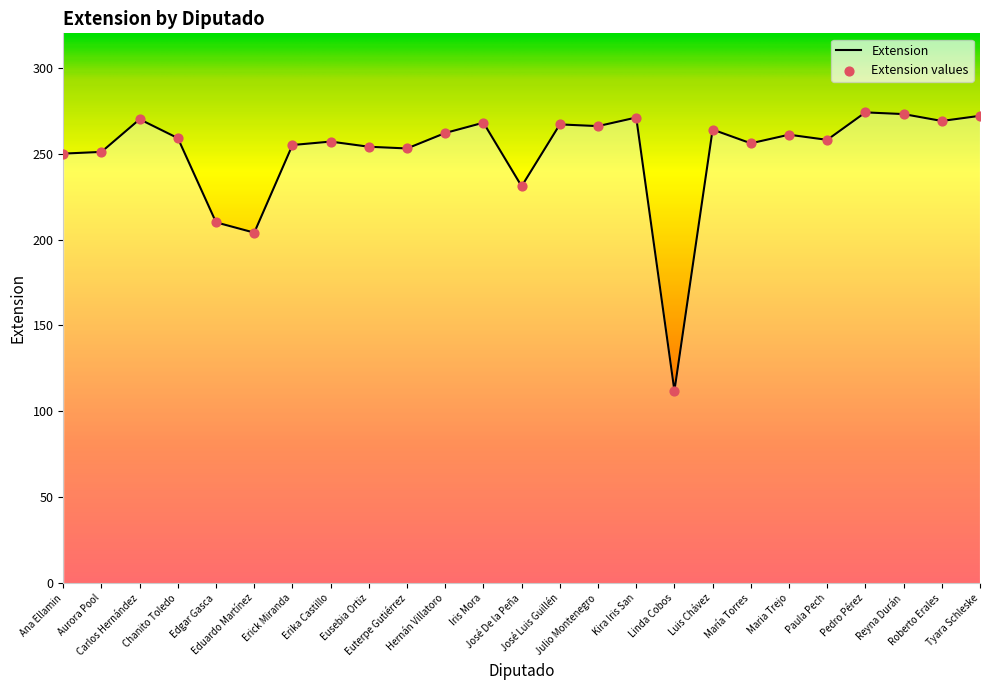

What is the change in value from Hernán Villatoro to Paula Pech?

-4